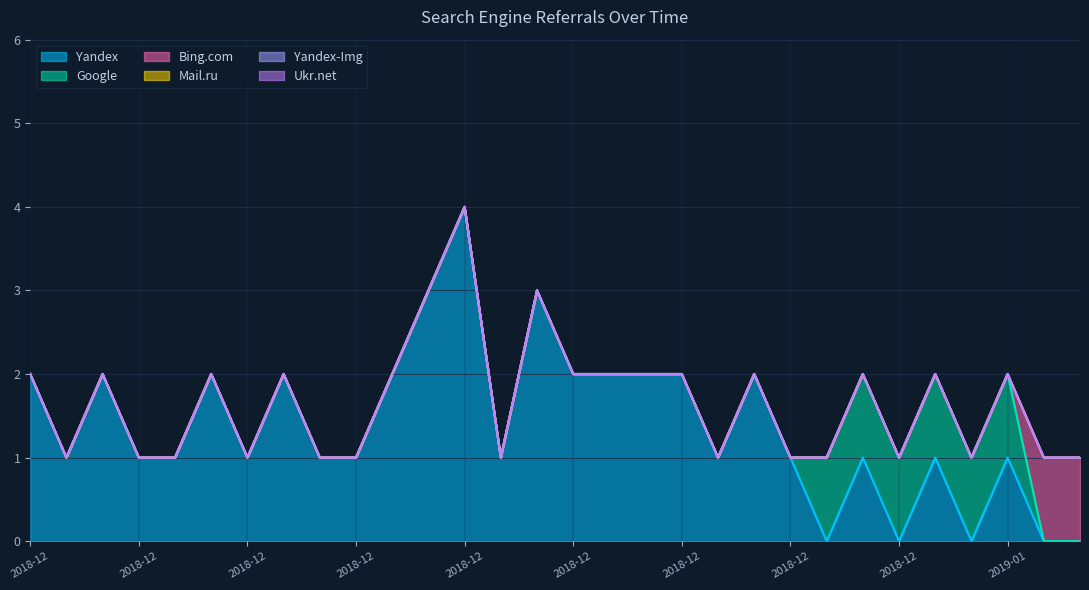

Does the chart display data point markers on the line(s)?

No